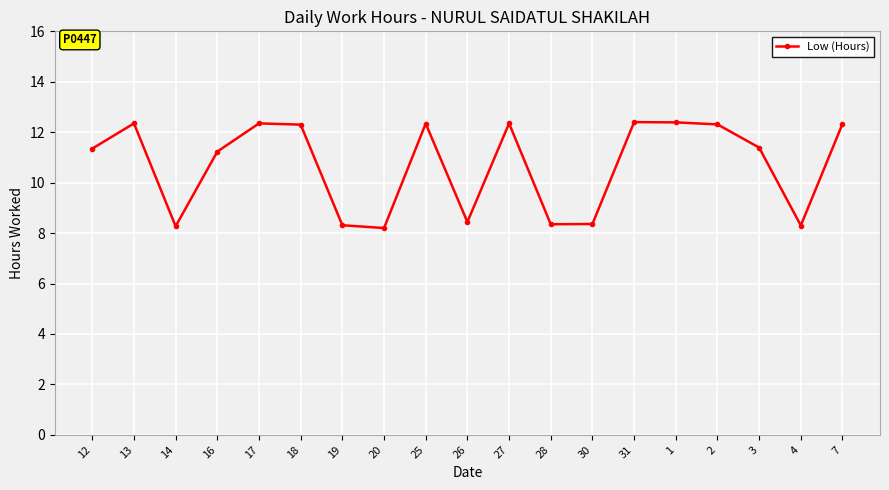

What is the greatest value displayed?

12.4